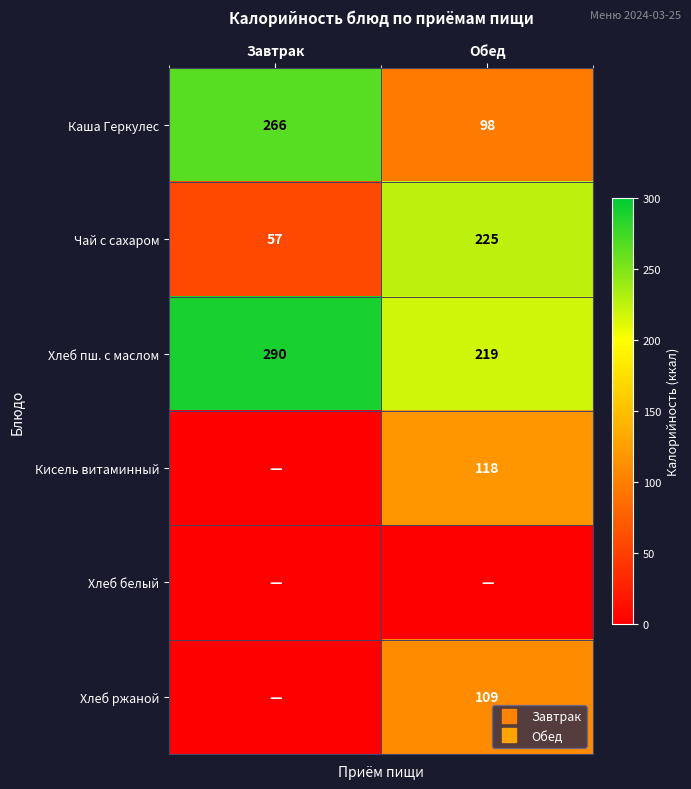

What is the difference between the Хлеб ржаной values at Завтрак and Обед?

109